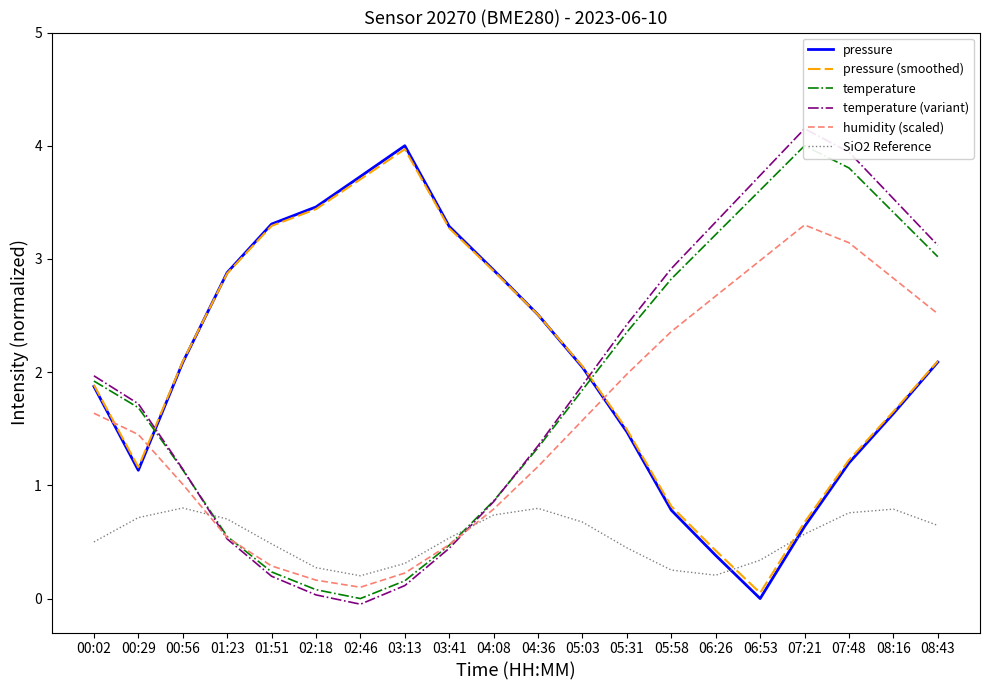

How many values in the temperature series exceed 1?

13